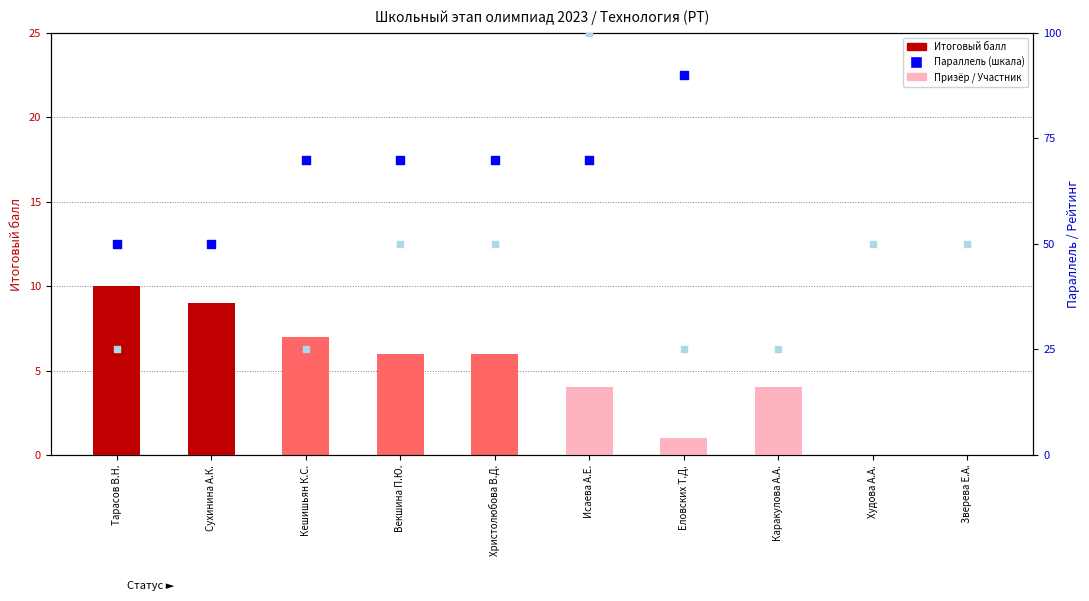

Is the value of Параллель (шкала) at Исаева А.Е. greater than the value of Рейтинг (шкала) at Еловских Т.Д.?

Yes